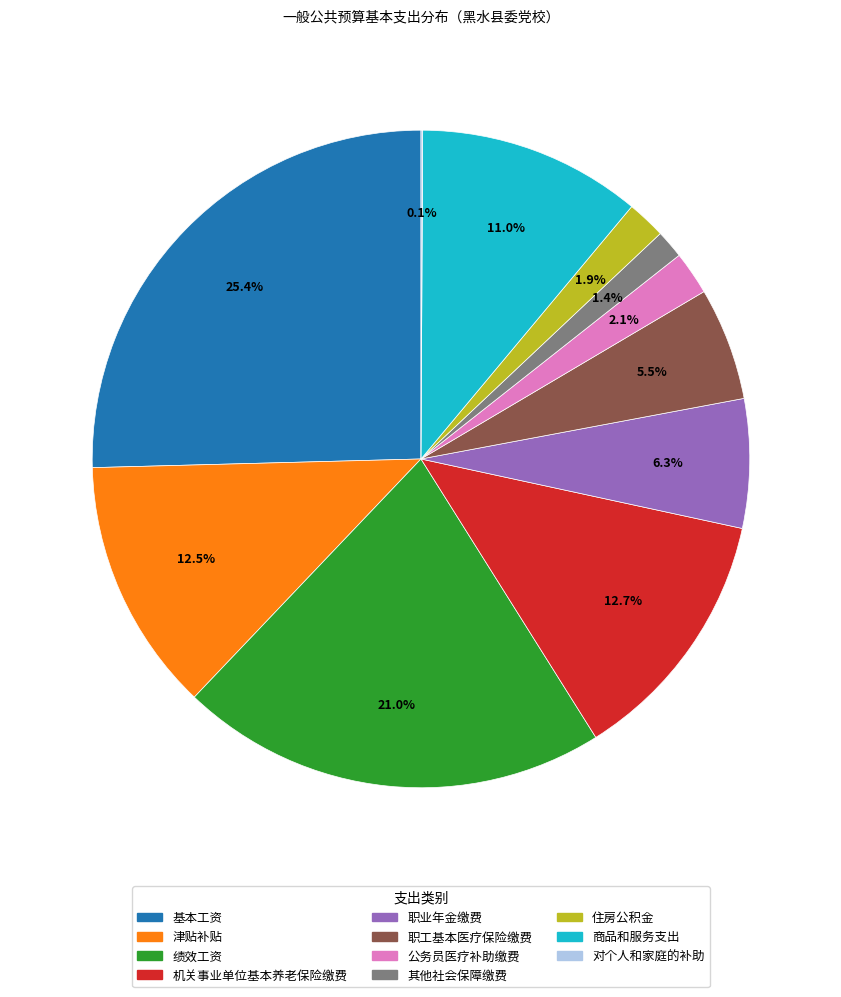

To the nearest percent, what percentage of the pie is 其他社会保障缴费?

1%